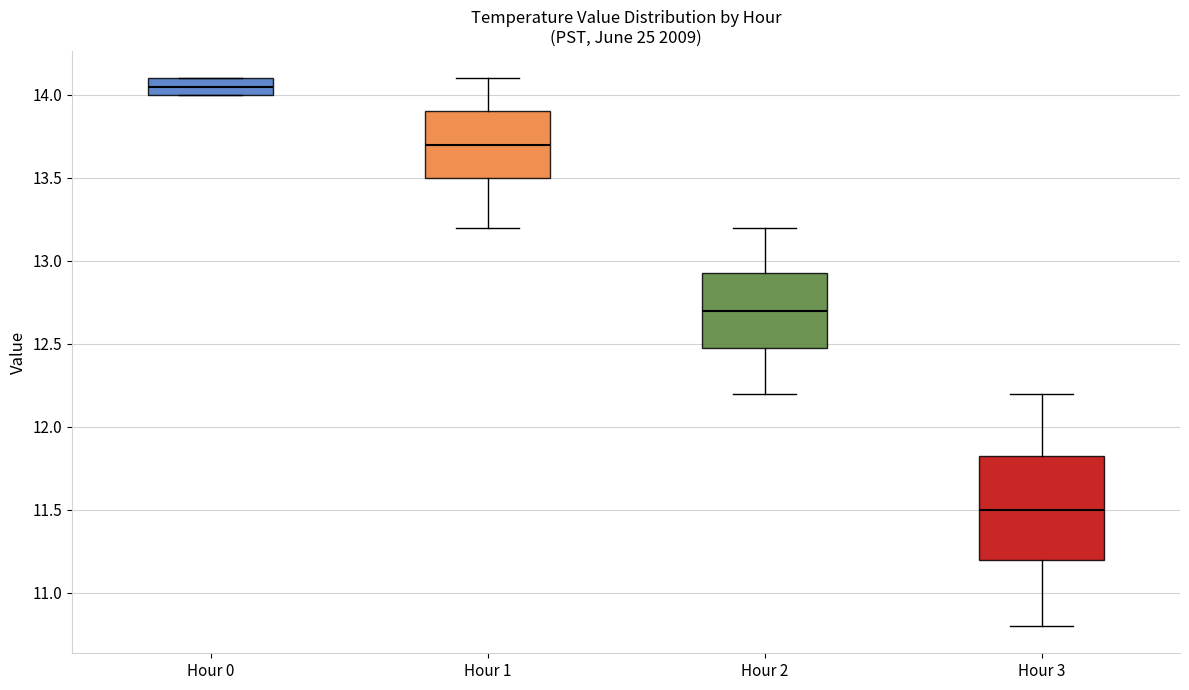

Reading left to right, transcribe this box plot: for each box, give where its median line is, the range the box spans, and where its two whiskers end, as read against the y-axis. The values are not printed on the chart, so give them approximately, as read against the axis.

Hour 0: median 14.05, box 14.00 to 14.10, whiskers 14.00 to 14.10
Hour 1: median 13.70, box 13.50 to 13.90, whiskers 13.20 to 14.10
Hour 2: median 12.70, box 12.50 to 12.95, whiskers 12.20 to 13.20
Hour 3: median 11.50, box 11.20 to 11.85, whiskers 10.80 to 12.20